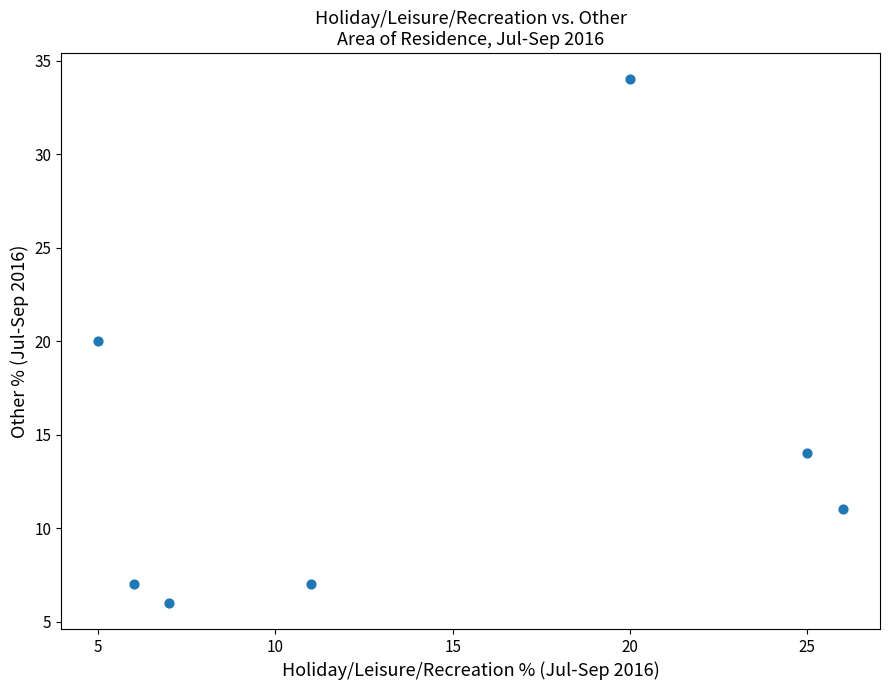

What is the range of X values (max minus min)?

21